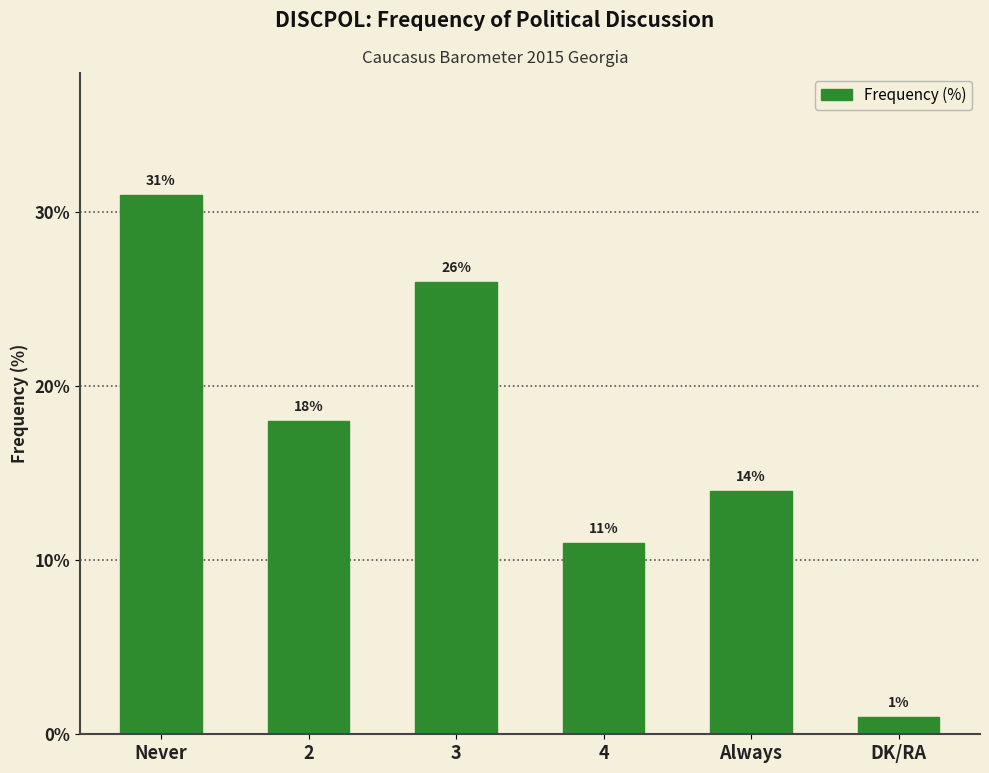

What is the average value?

17